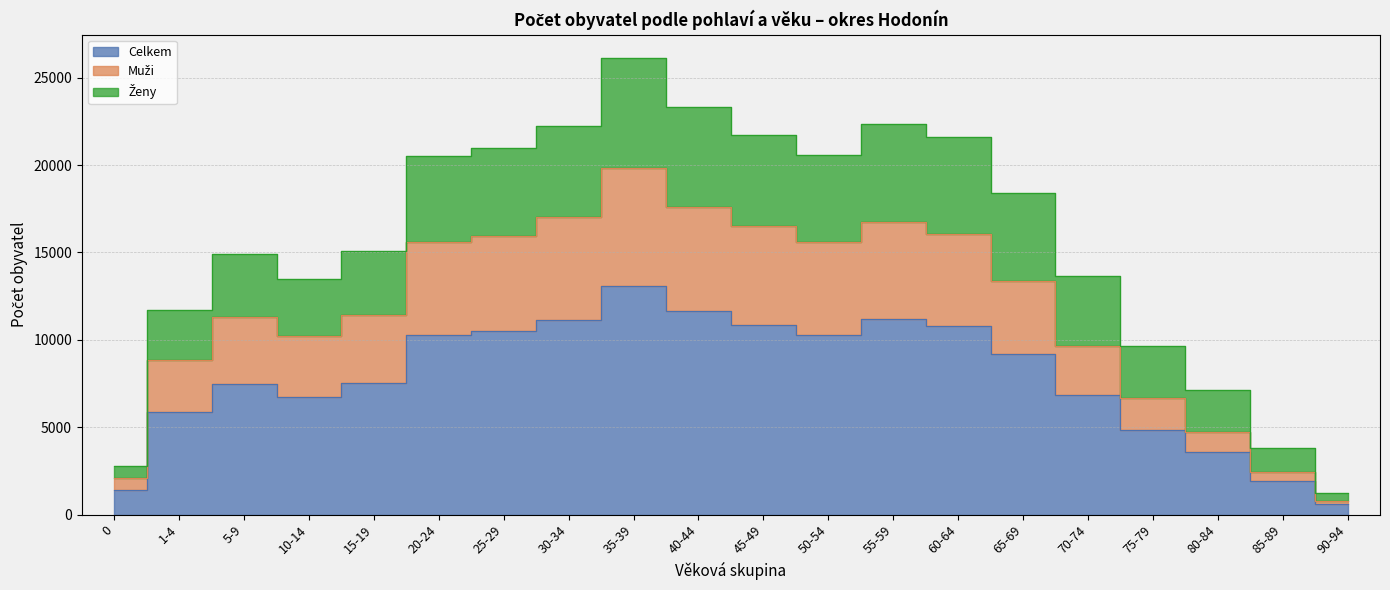

At which category is the sum across all series the highest?

35-39